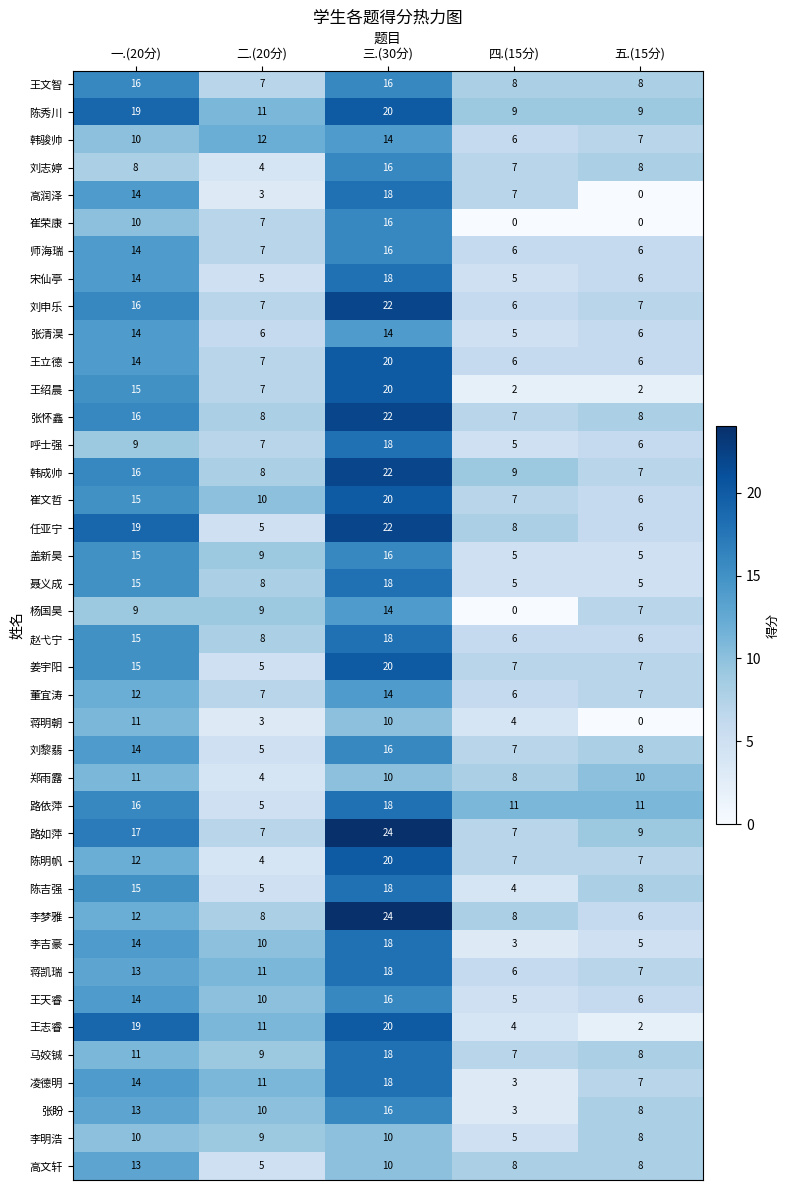

Count the number of data series in this chart.

40